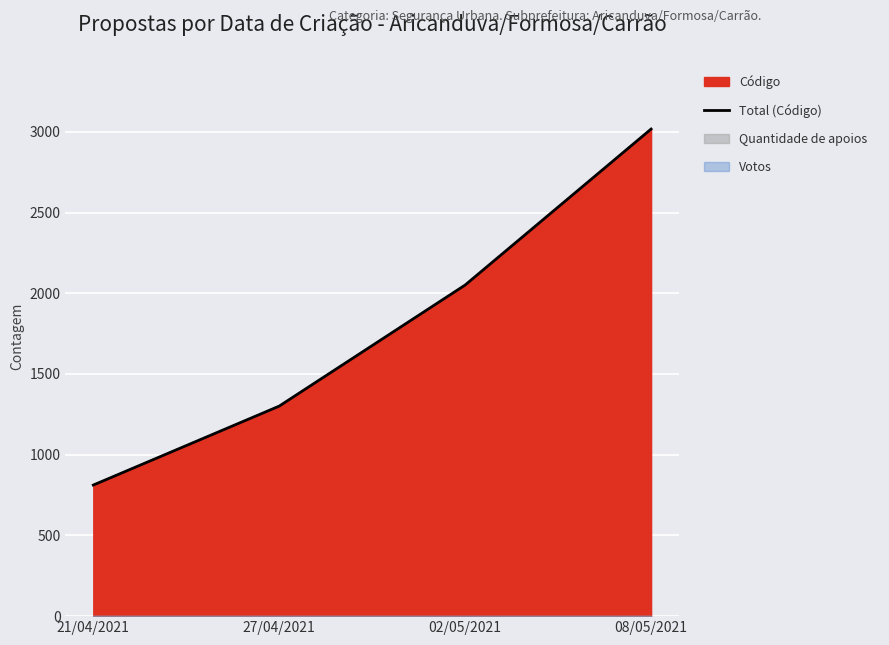

What is the sum of all values?

7181